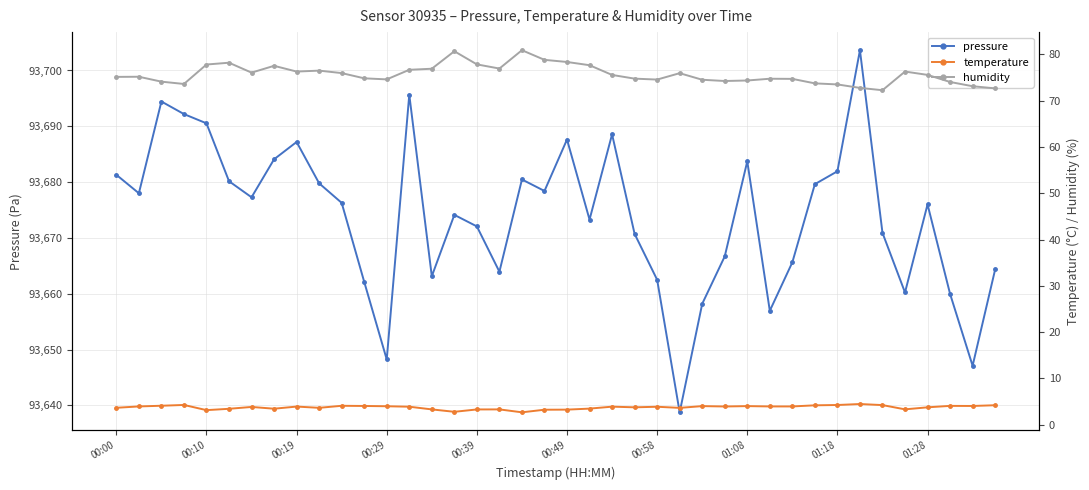

True or false: temperature and humidity cross at least once.

False